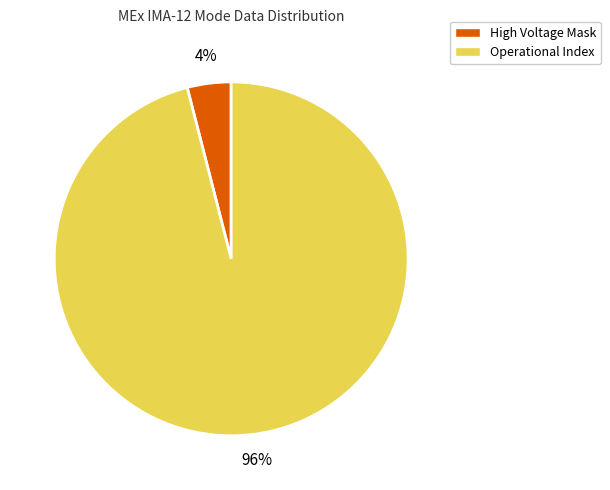

What is the smallest slice in the pie chart?

High Voltage Mask